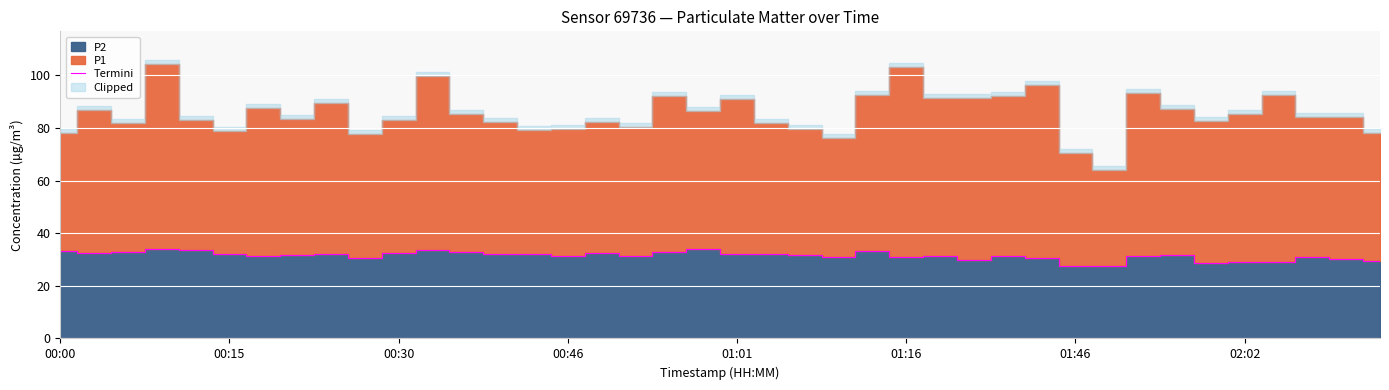

At which label does the data first exceed 31?

00:00